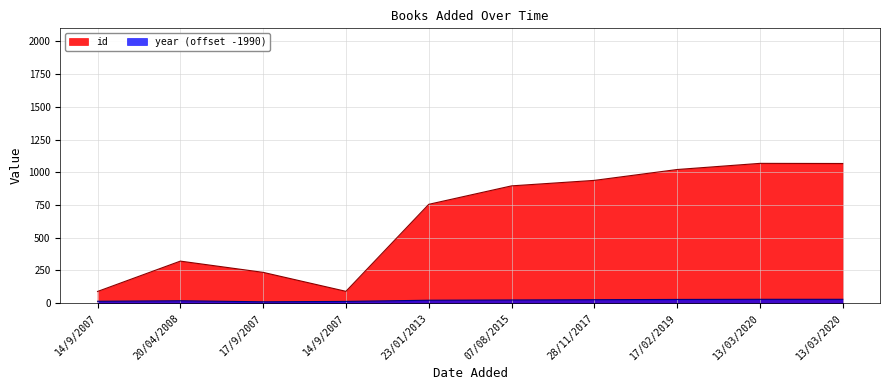

In id, how many points are higher than both neighbors (excluding endpoints)?

2